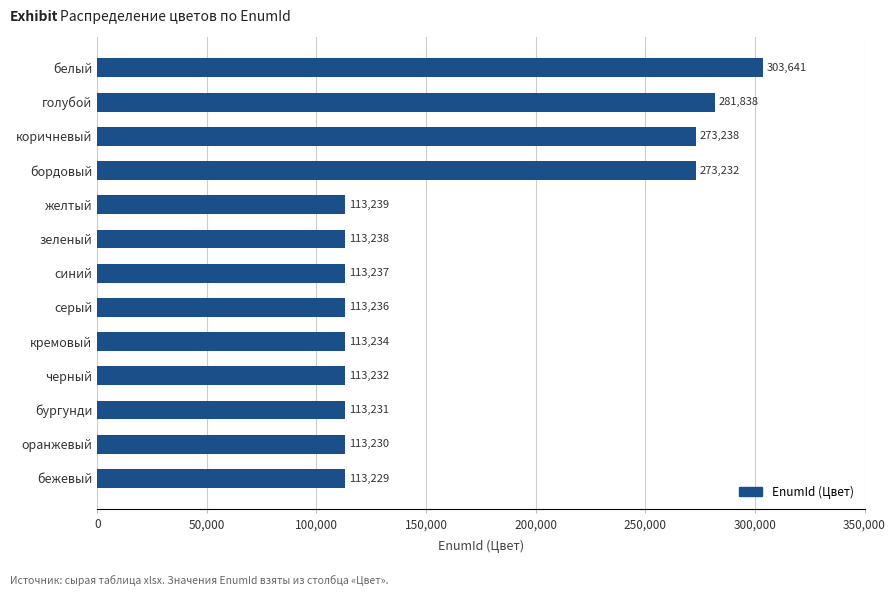

Rank the categories by value from lowest to highest.

бежевый, оранжевый, бургунди, черный, кремовый, серый, синий, зеленый, желтый, бордовый, коричневый, голубой, белый